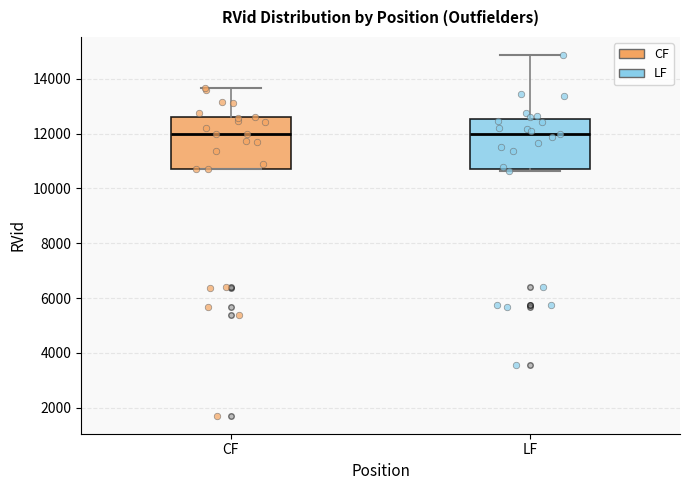

Reading left to right, transcribe this box plot: for each box, give where its median line is, the range the box spans, and where its two whiskers end, as read against the y-axis. The values are not printed on the chart, so give them approximately, as read against the axis.

CF: median 12000, box 10600 to 12600, whiskers 10600 to 13600
LF: median 12000, box 10800 to 12600, whiskers 10600 to 14800